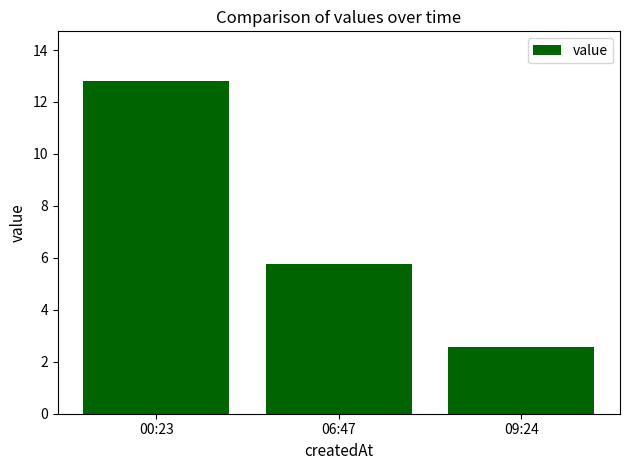

What is the average value?

7.0